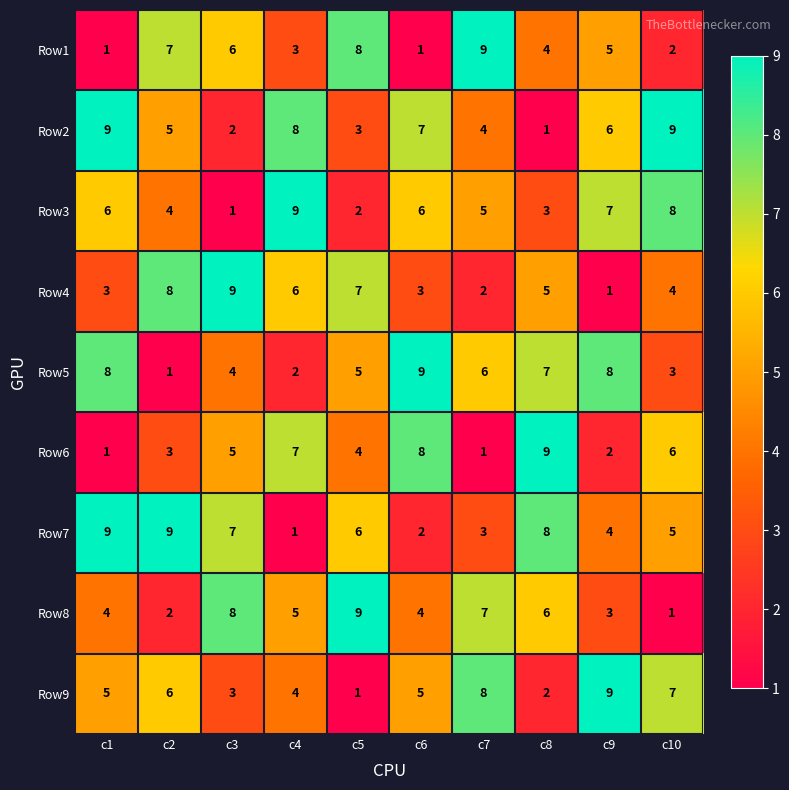

Between c1 and c7, which series saw the biggest shift?

Row1